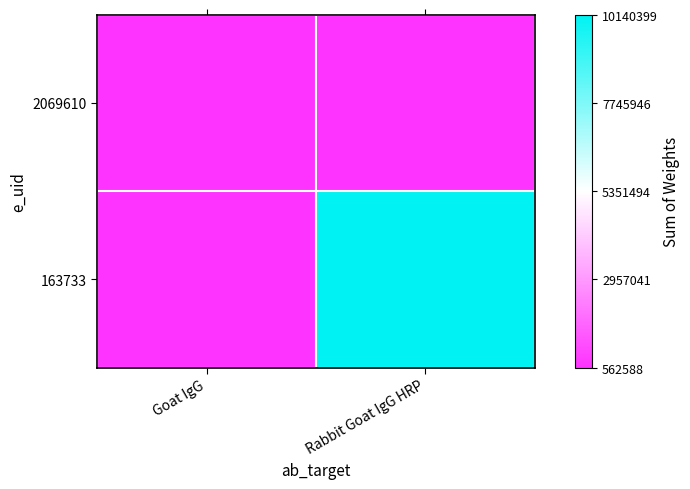

Rank the series by their average value, from highest to lowest.

163733, 2069610